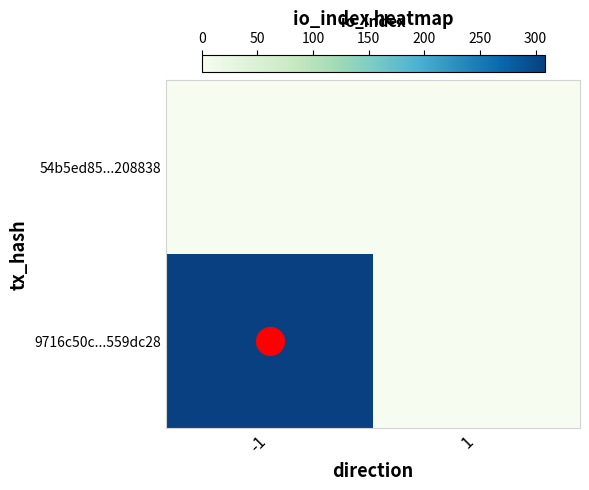

Count the number of data series in this chart.

2